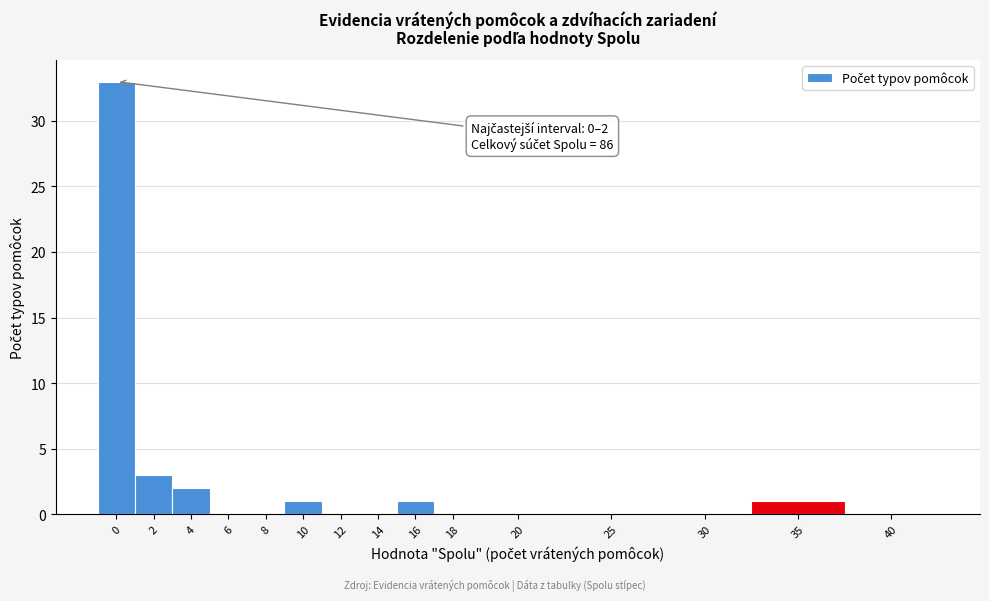

Reading left to right, extract all data points from this chart.

0=33	2=3	4=2	6=0	8=0	10=1	12=0	14=0	16=1	18=0	20=0	25=0	30=0	35=1	40=0